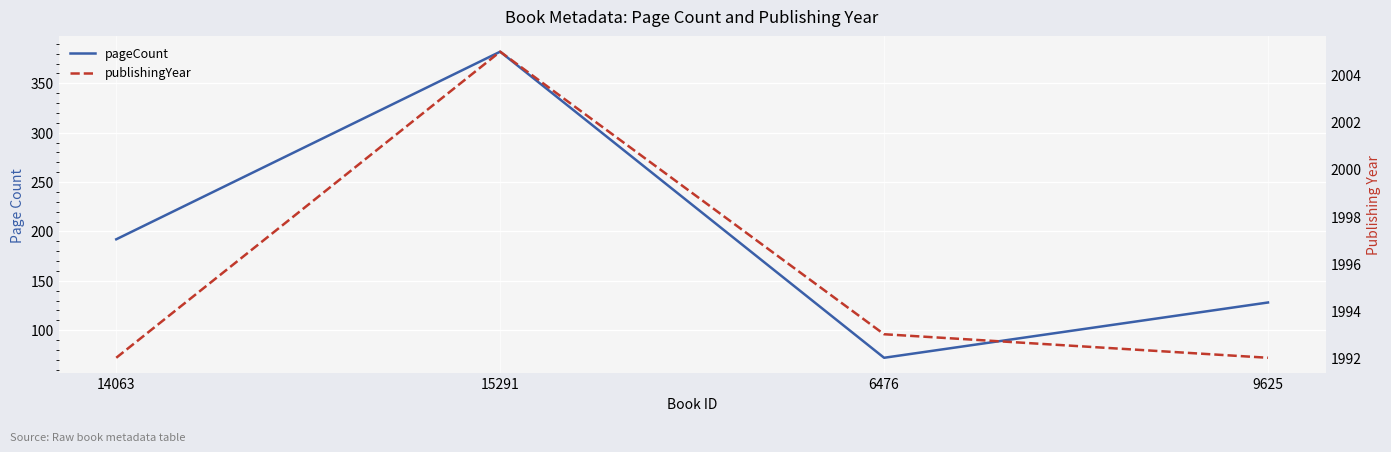

How many interior local valleys does the pageCount series have?

1